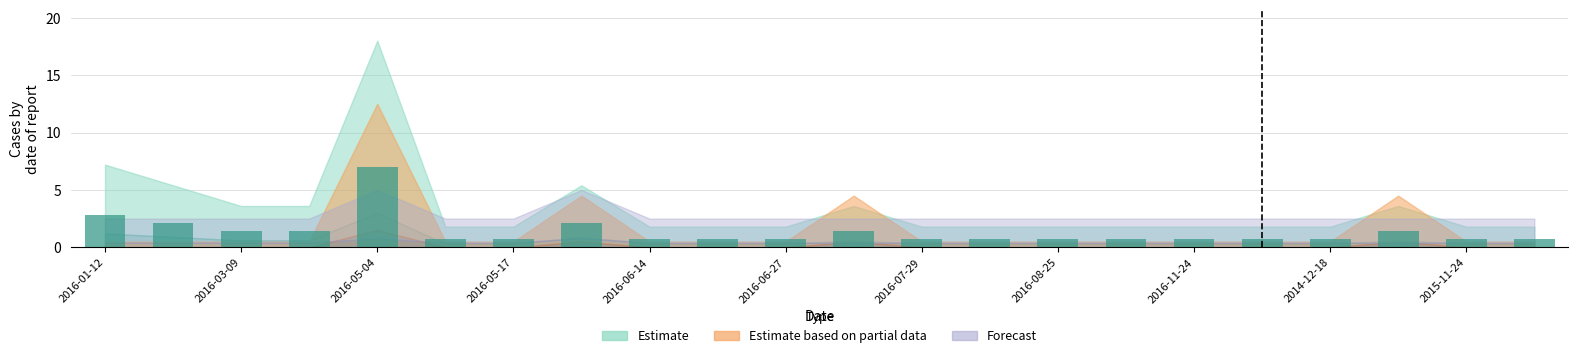

What is the value of the 20th bar from the left?

1.4